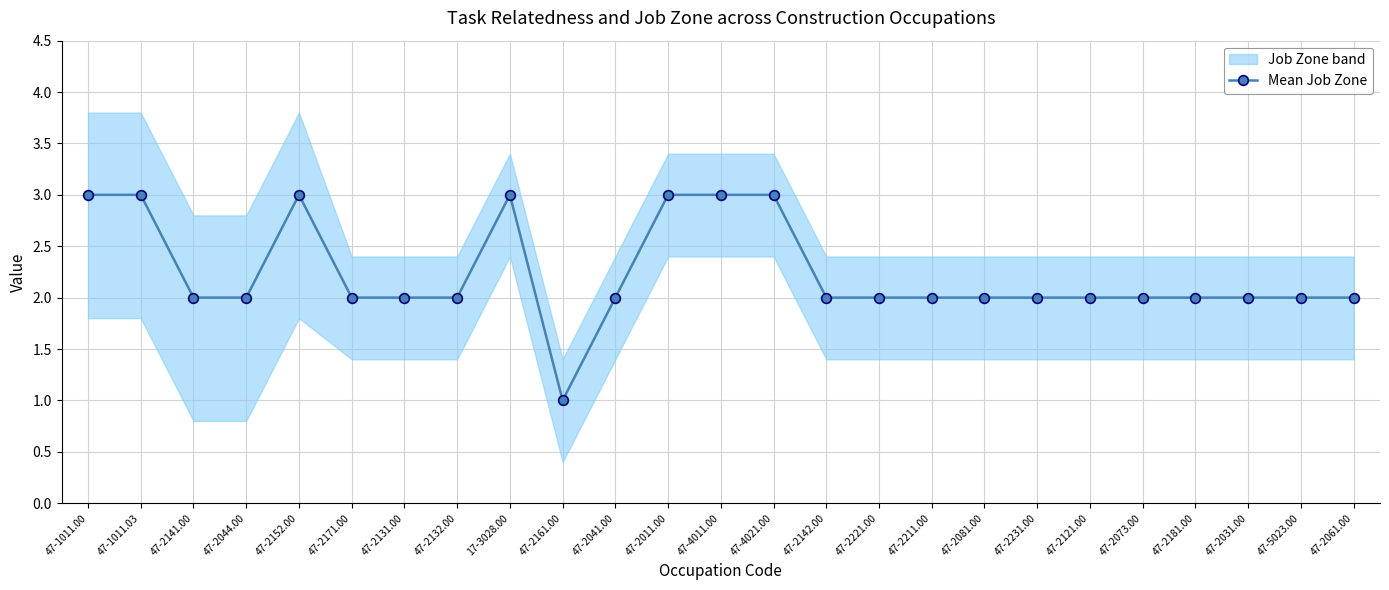

At which category does the data reach its first local peak?

47-2152.00